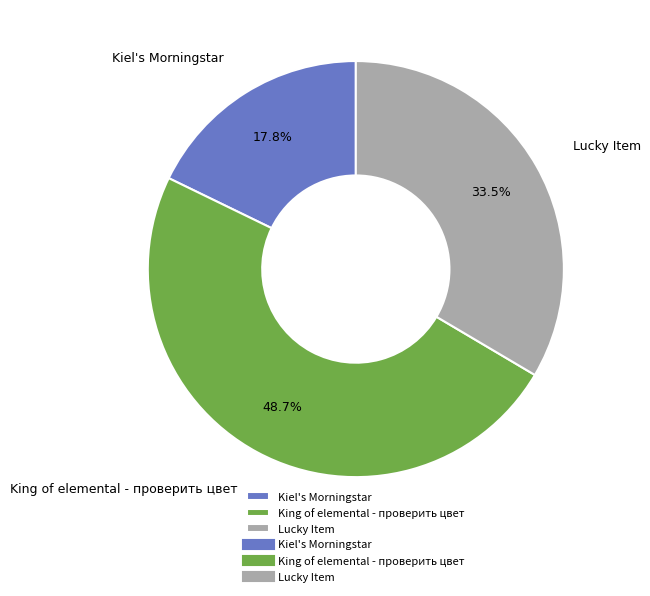

What is the largest slice in the pie chart?

King of elemental - проверить цвет